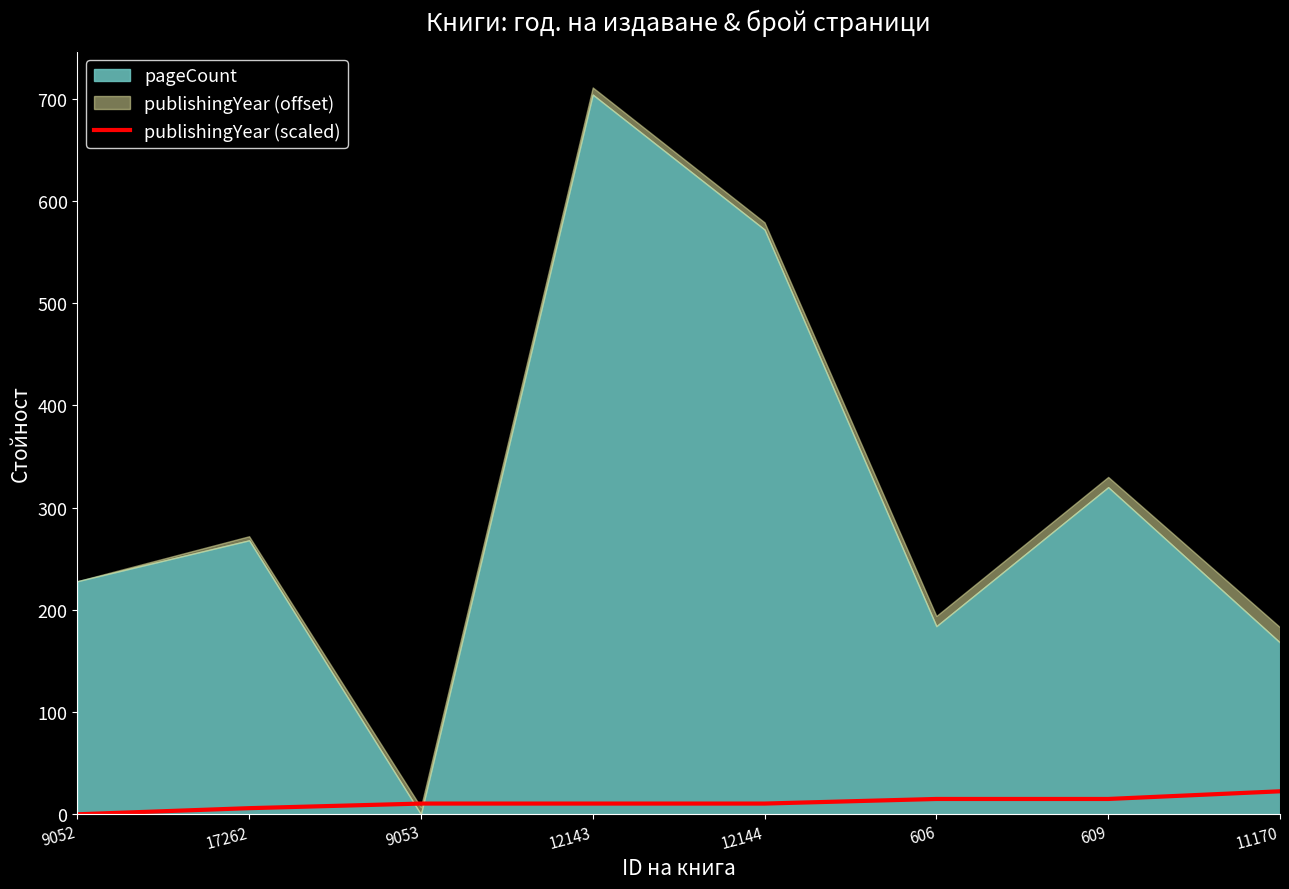

The value of publishingYear (scaled) at 9052 is 0.0. True or false?

True